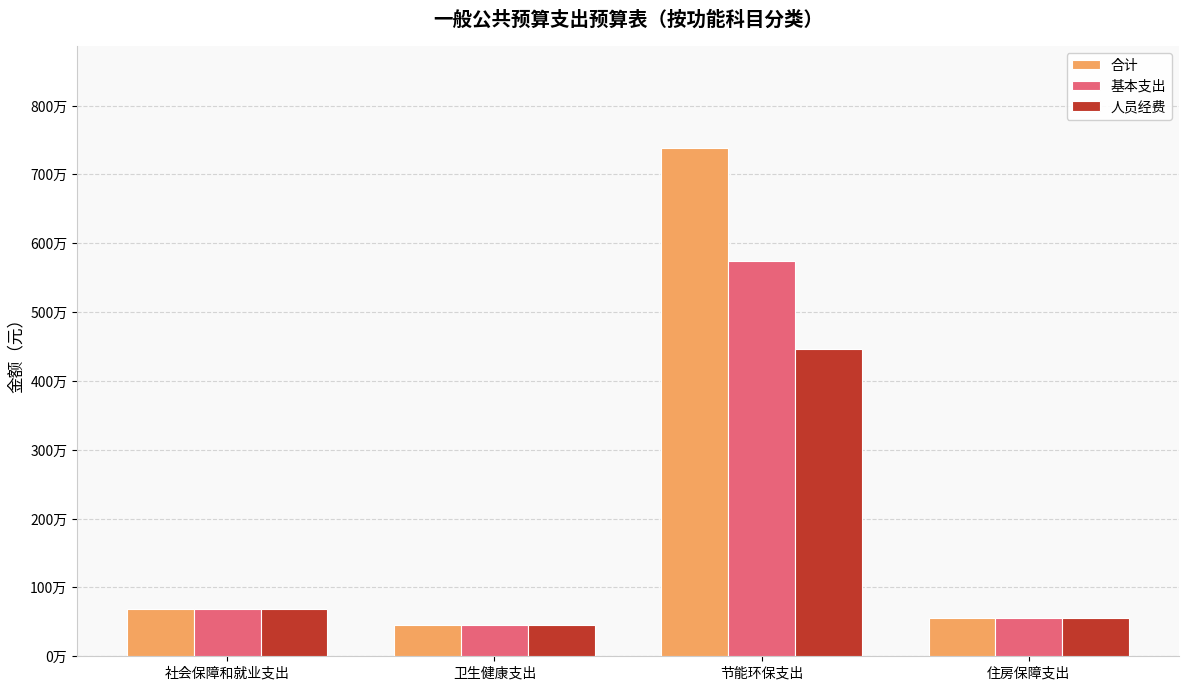

What is the minimum value for 基本支出?

449243.5